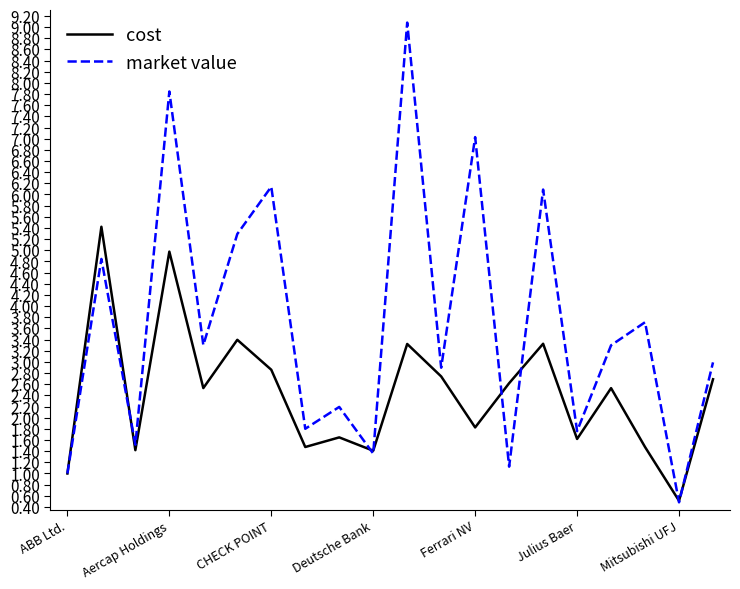

What is the maximum value for cost?

5.4